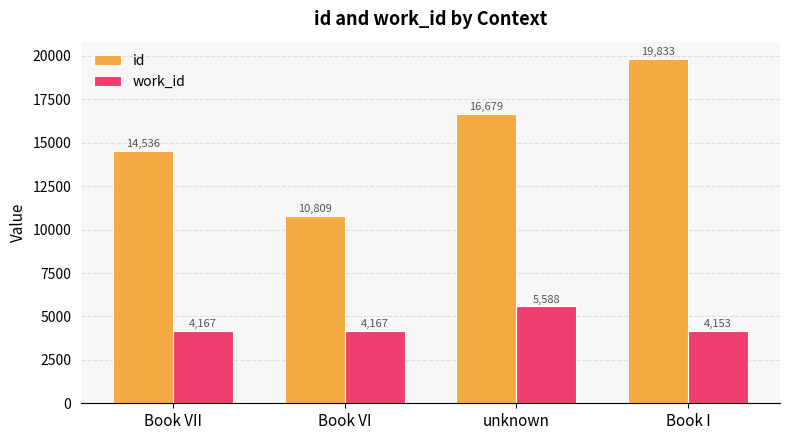

The value of id at Book I is 12460.5. True or false?

False